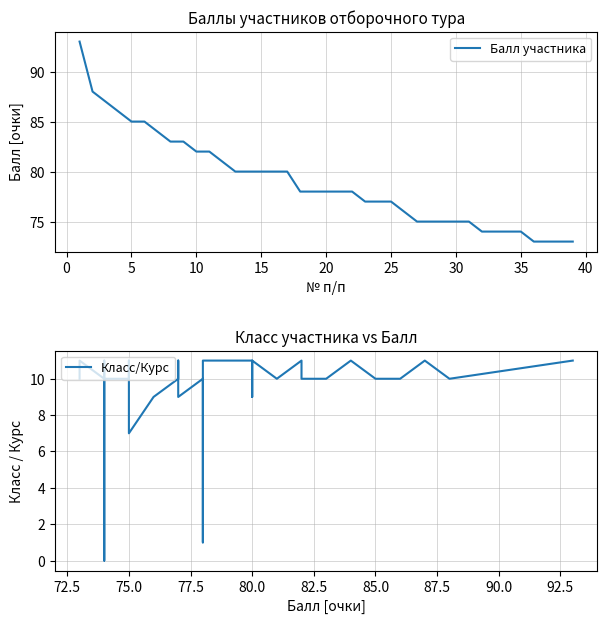

Is it true that Балл участника equals 118 at 25?

False